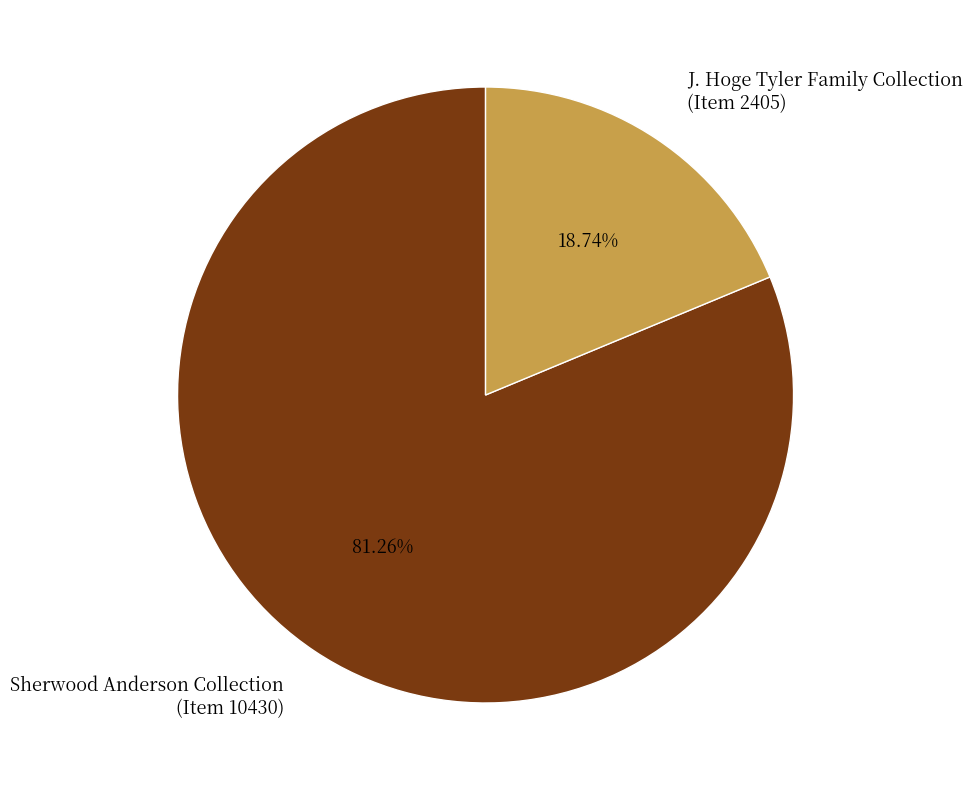

Which slice represents more than half of the pie?

Sherwood Anderson Collection (Item 10430)